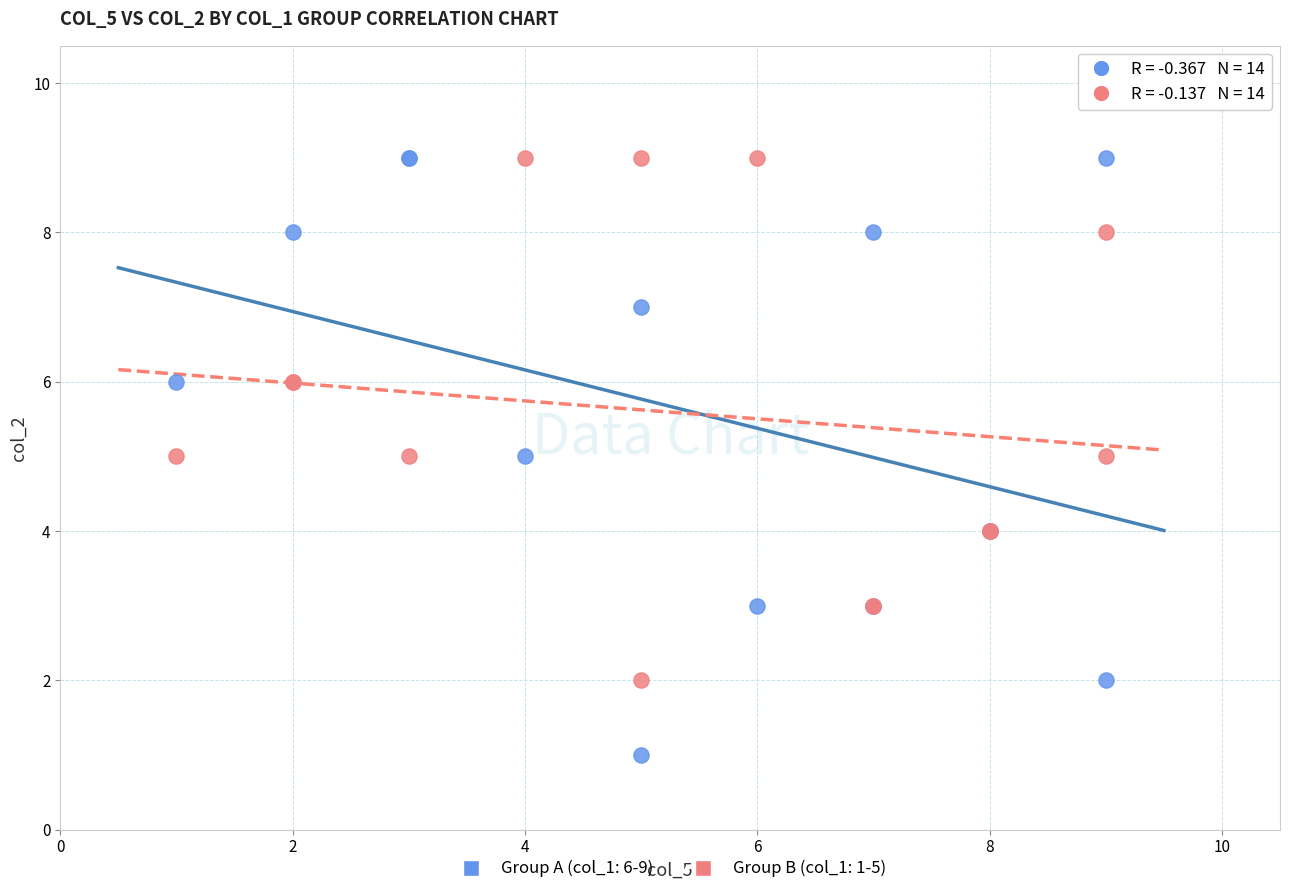

Which series reaches the minimum Y coordinate?

Group A (col_1: 6-9)